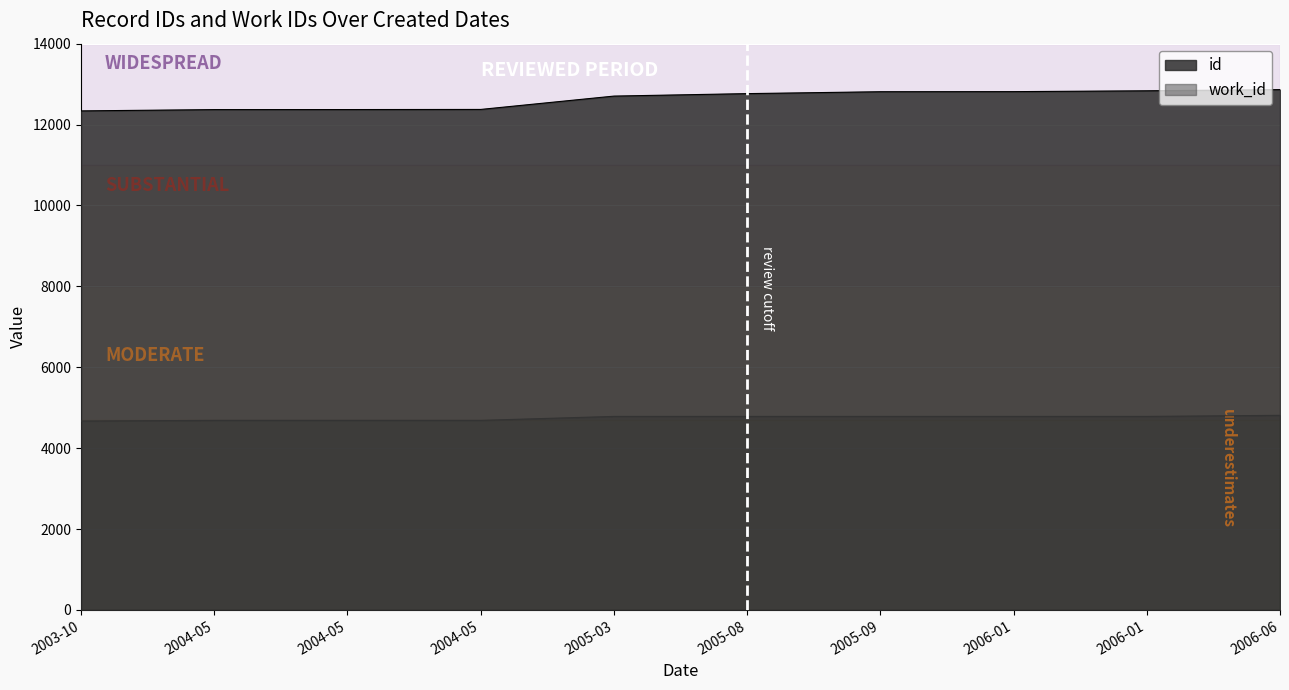

The value of id at 2006-01 is 5098. True or false?

False